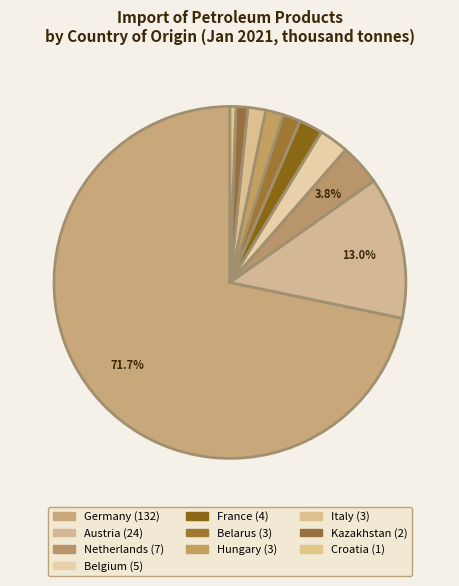

What portion of the pie excludes Kazakhstan?

98.9%